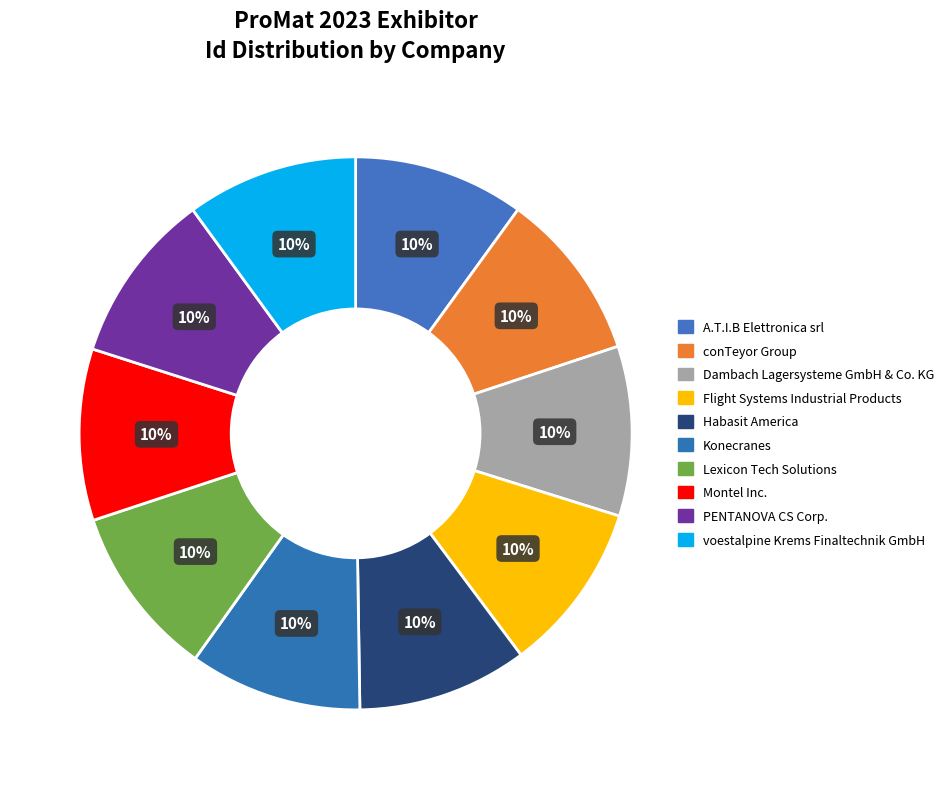

How many segments does this pie chart have?

10